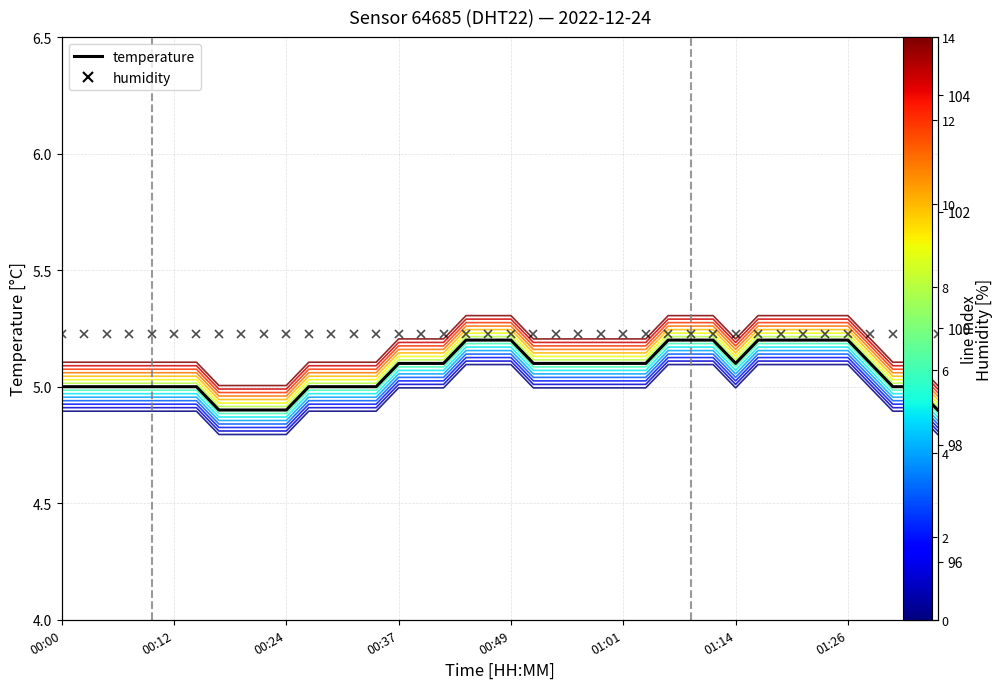

Count the number of categories in the chart.

40